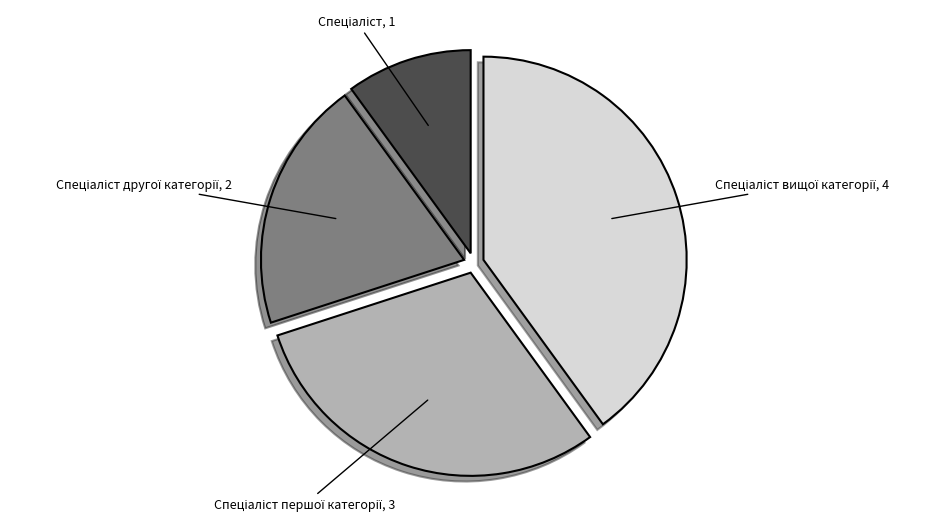

Does any single category account for the majority?

No